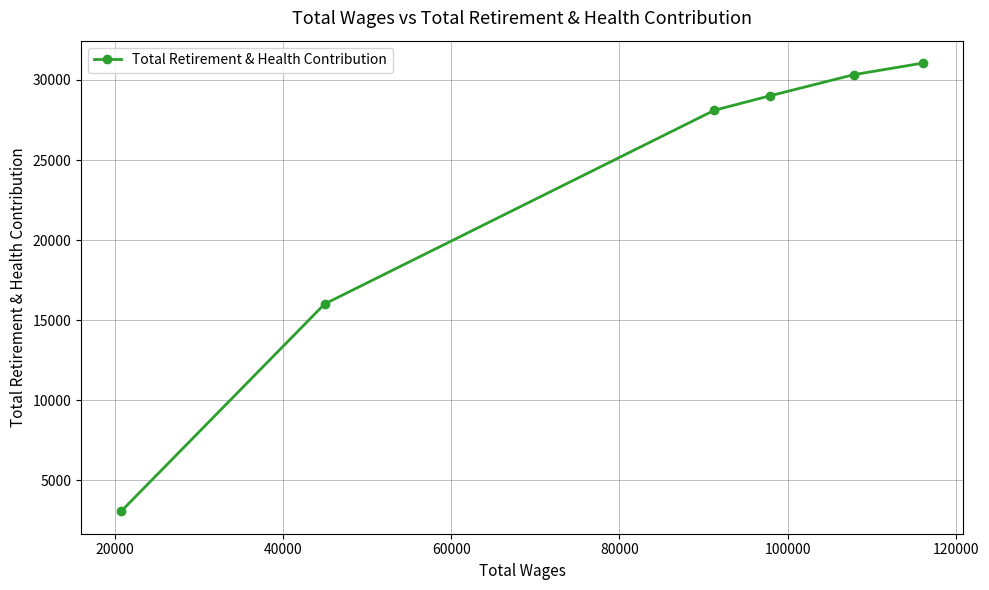

What is the value of the 2nd point from the left?

16007